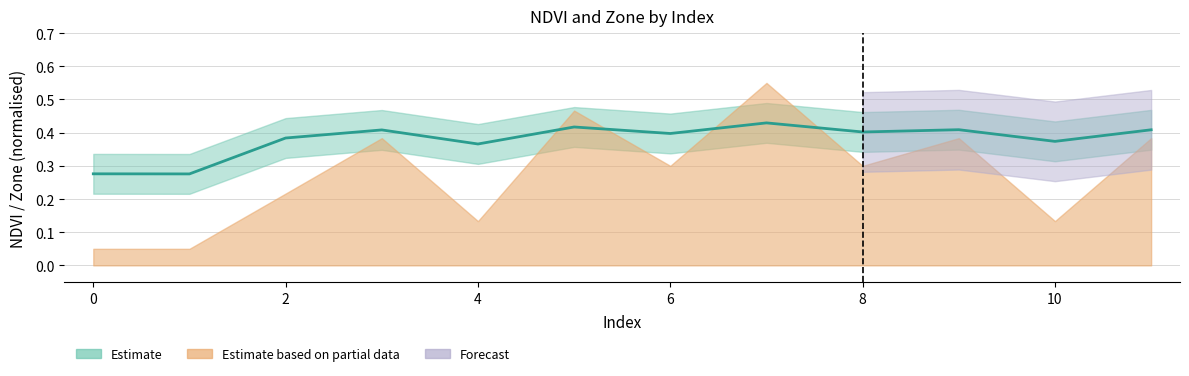

What is the approximate value at 10?

0.4